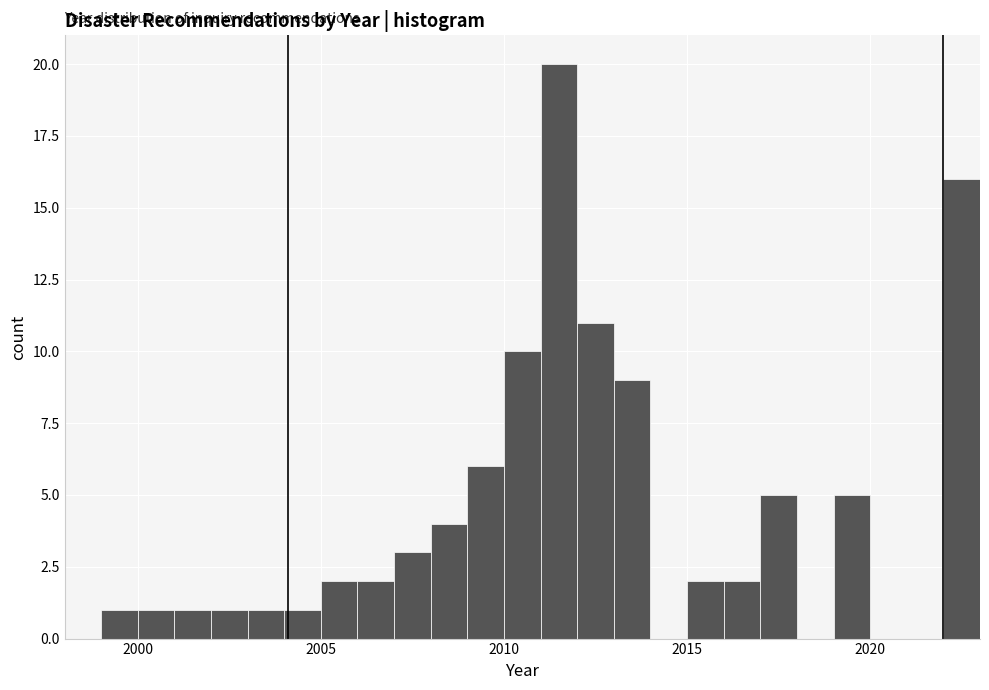

Around what value on the x-axis is the tallest bar? Give the approximate position of its centre, as read against the axis.

2011.5